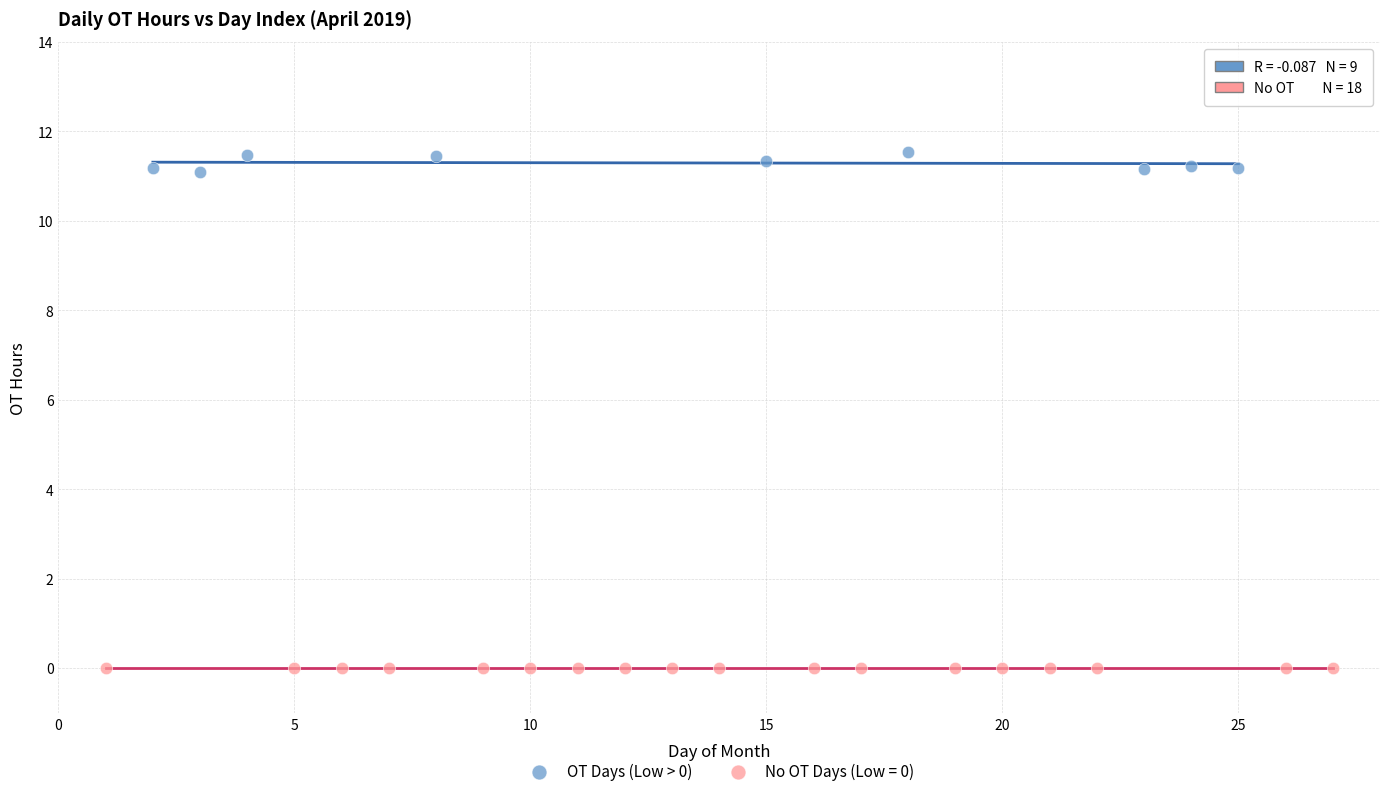

Which series reaches the maximum Y coordinate?

OT Days (Low > 0)